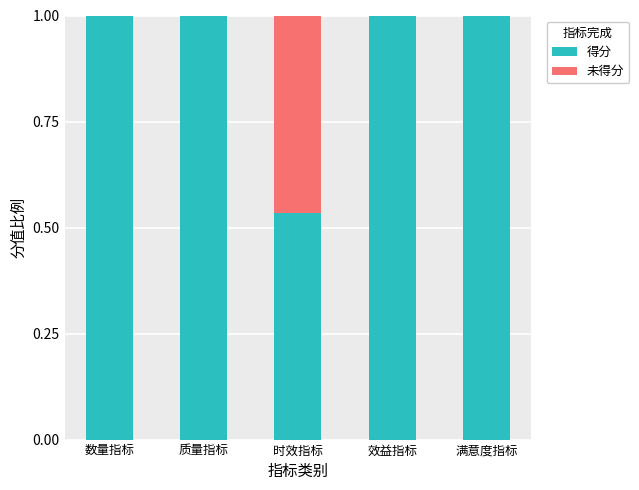

What is the total value across all series at 效益指标?

1.0